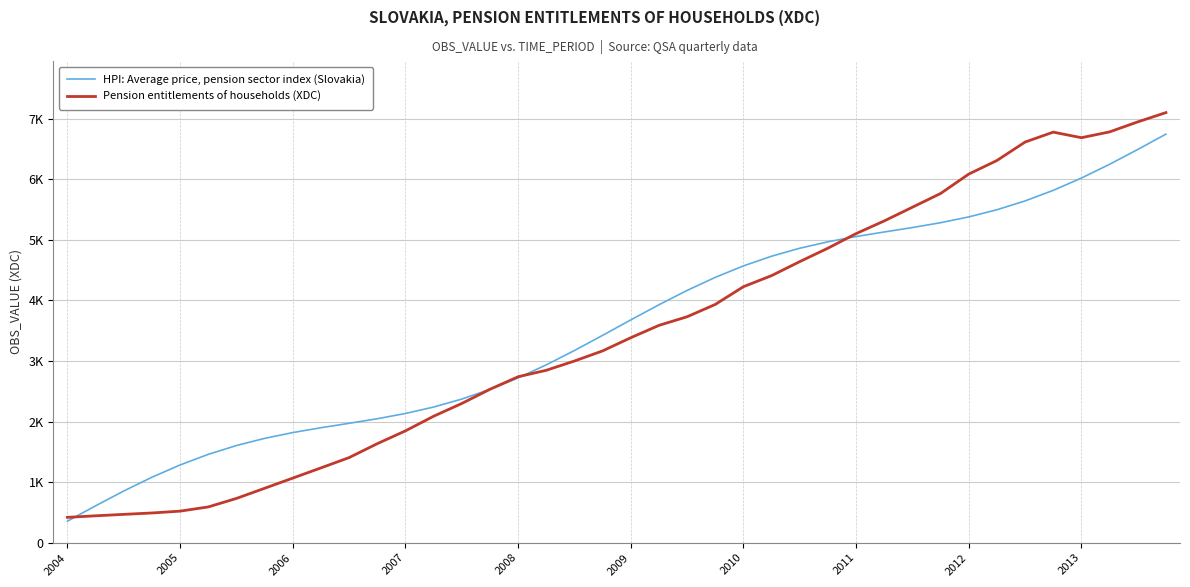

What is the sum of all HPI: Average price, pension sector index (Slovakia) values?

142035.4